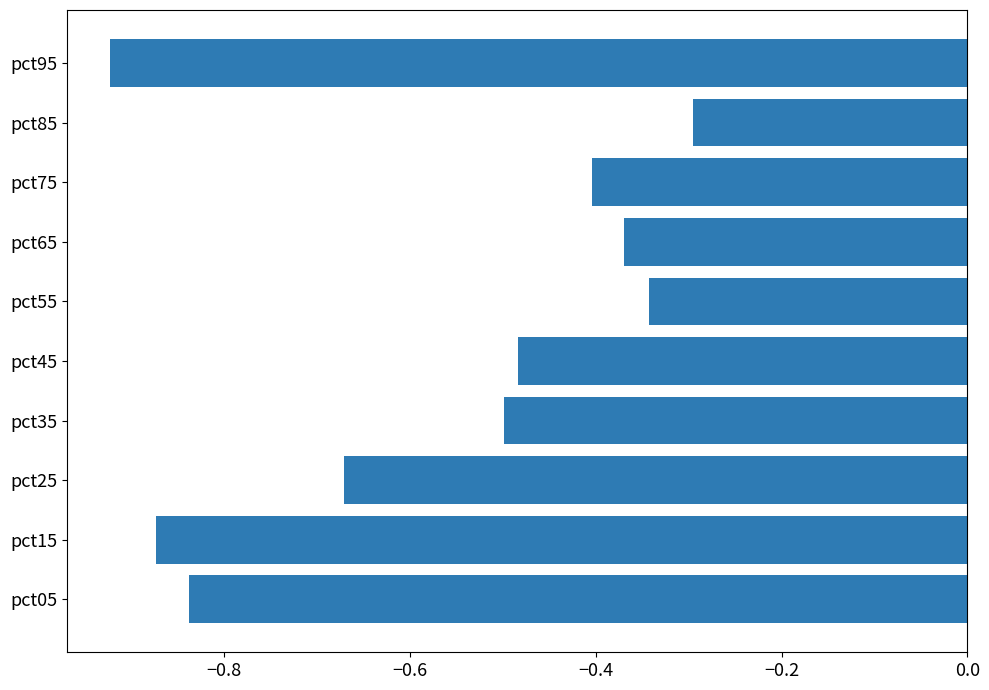

The value at pct85 is -0.3. True or false?

True